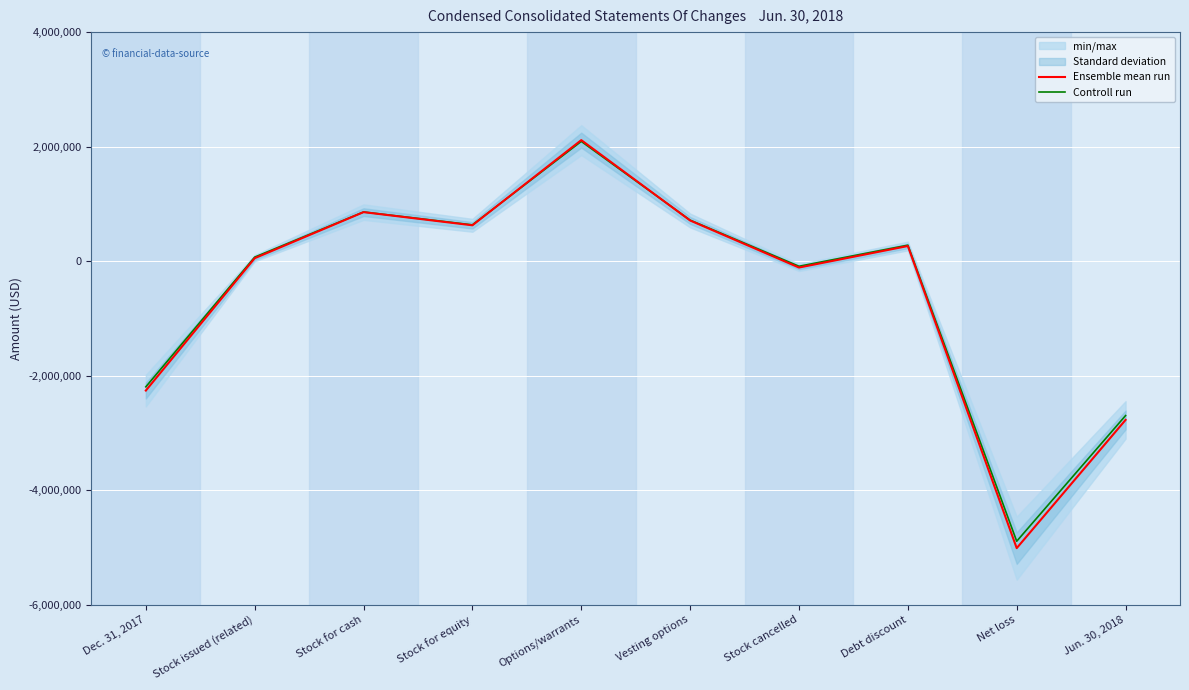

List the series in order of their overall mean, highest first.

Controll run, Ensemble mean run